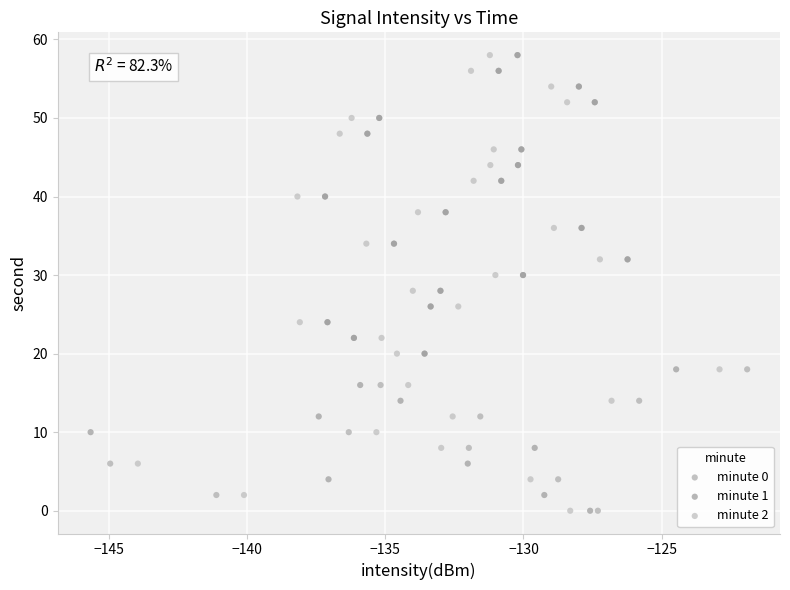

What are all the series names shown in the legend?

minute 0, minute 1, minute 2